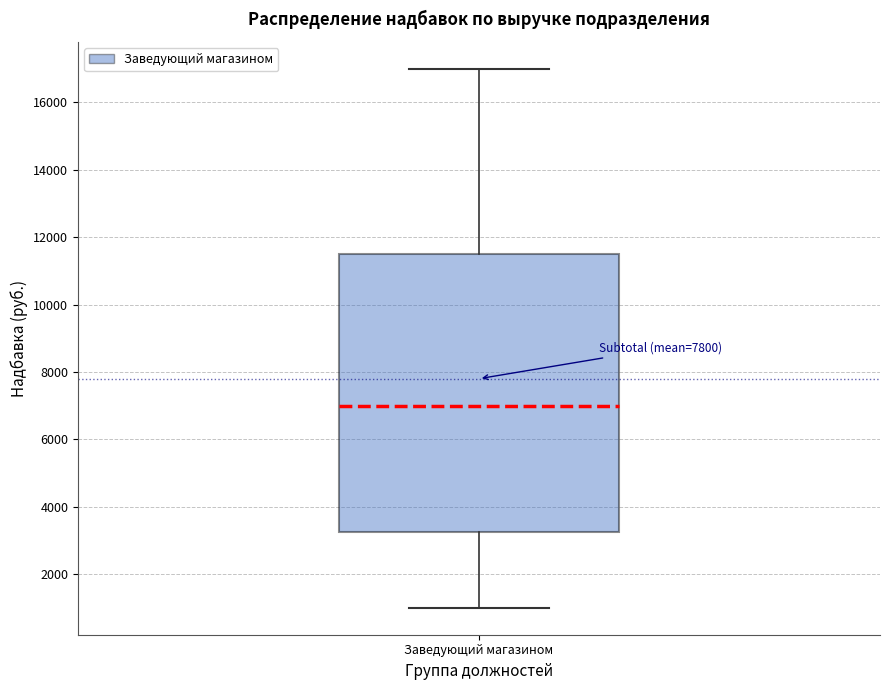

Where does the upper whisker of the box for Заведующий магазином end on the y-axis? The values are not printed on the chart, so give them approximately, as read against the axis.

17000